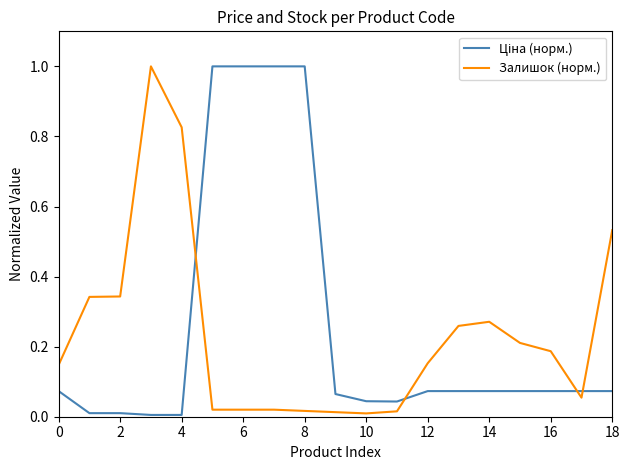

What is the maximum value shown in the chart?

1.0